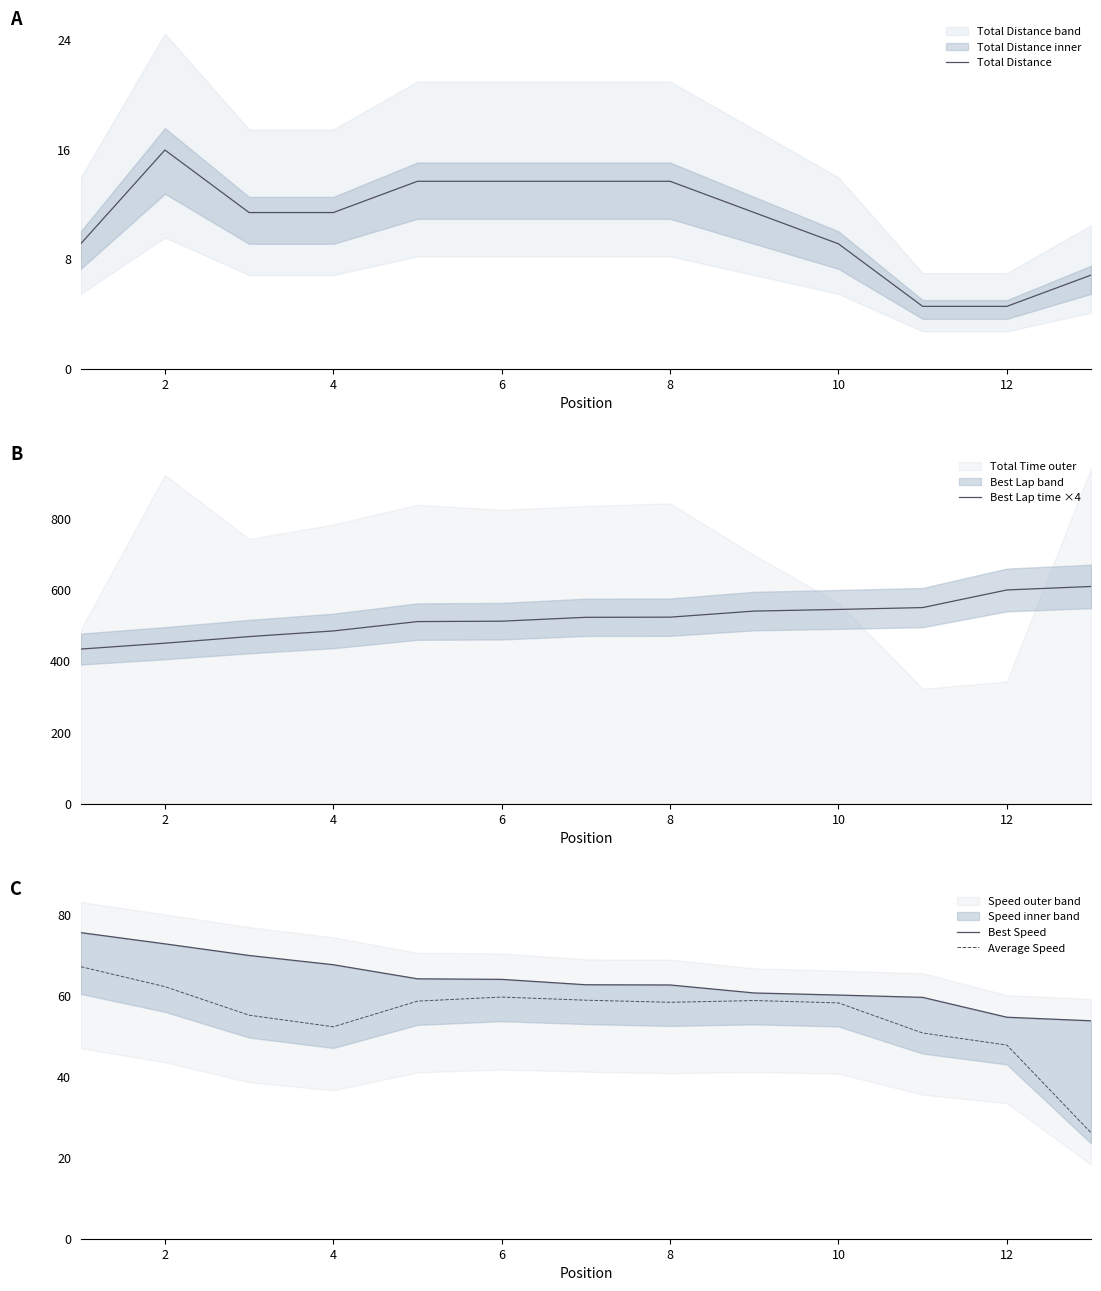

Where is Average Speed nearest to the value 46?

12